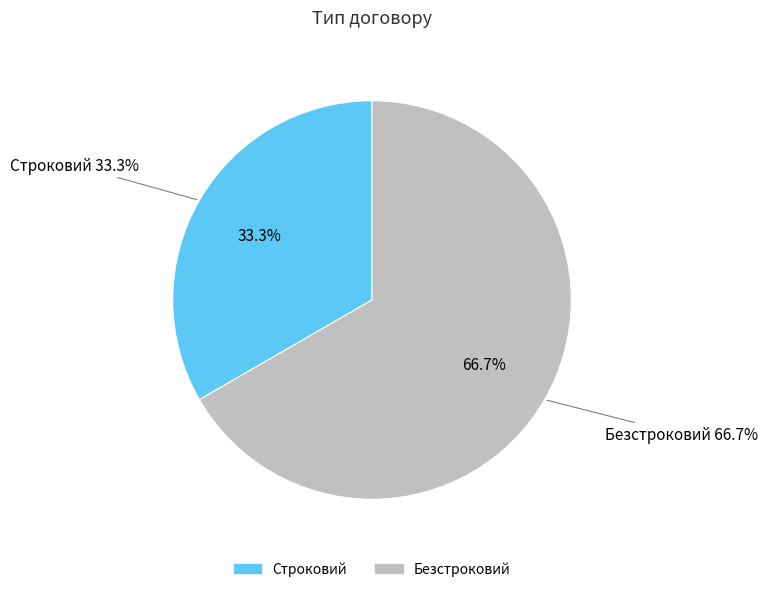

To the nearest percent, what portion does Безстроковий represent?

67%